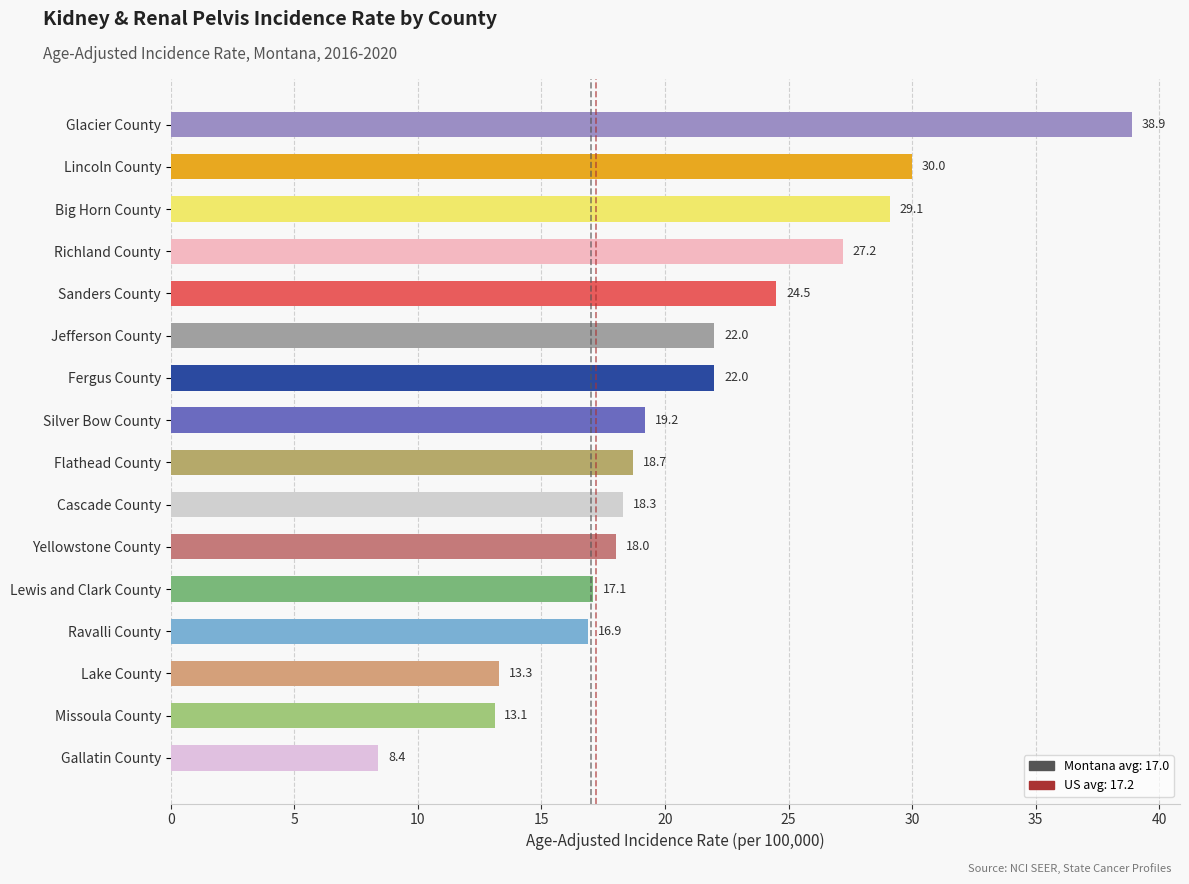

What is the approximate value at Cascade County?

18.3